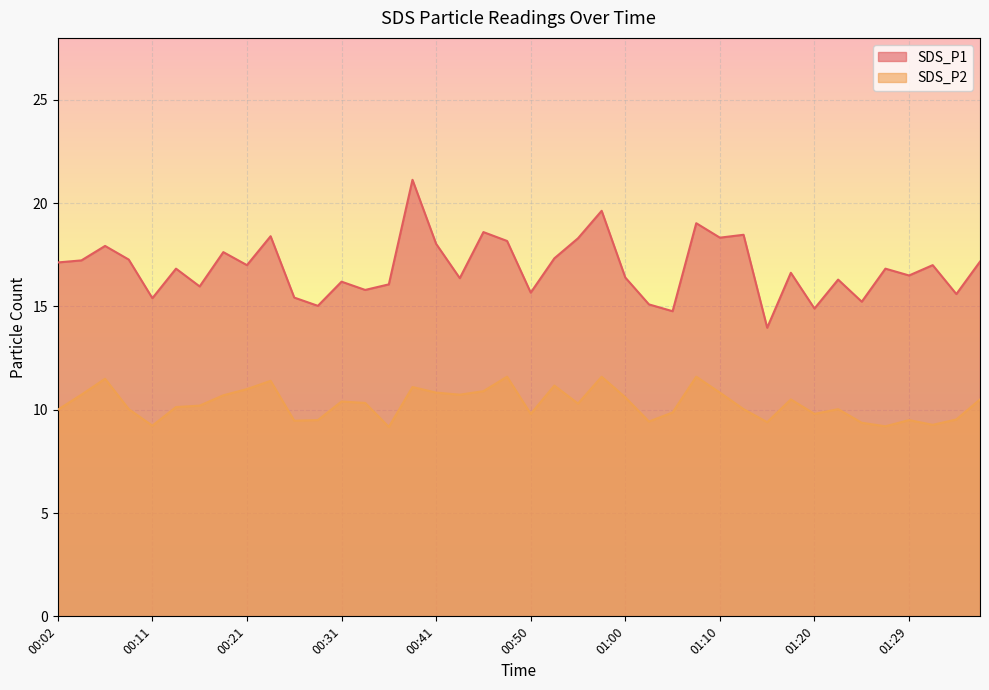

What is the sum of all SDS_P1 values?

674.8